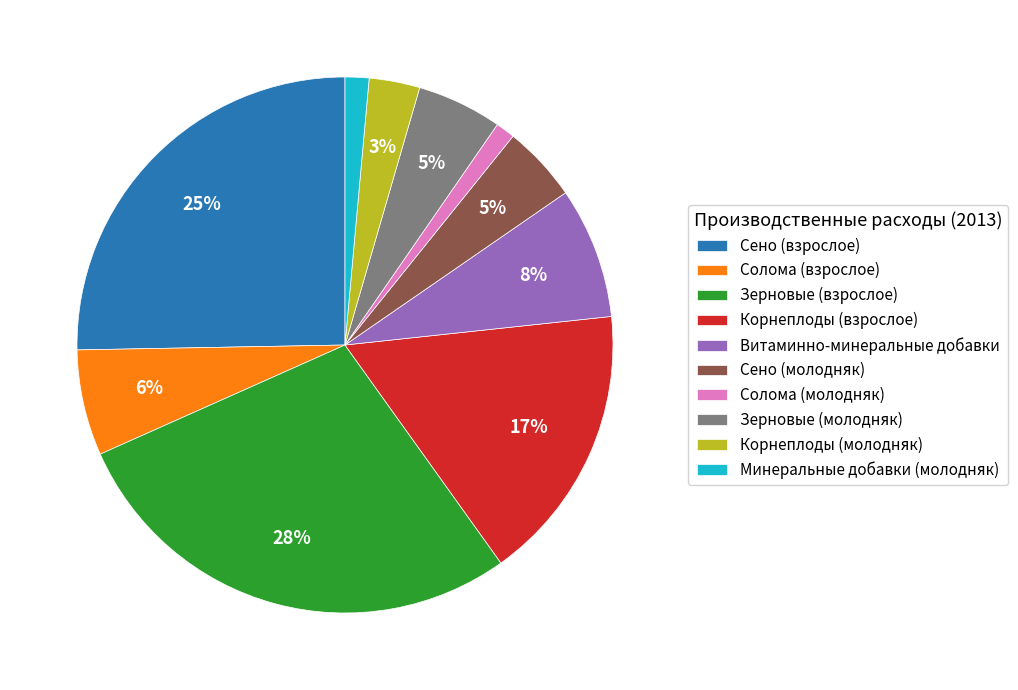

How many segments does this pie chart have?

10